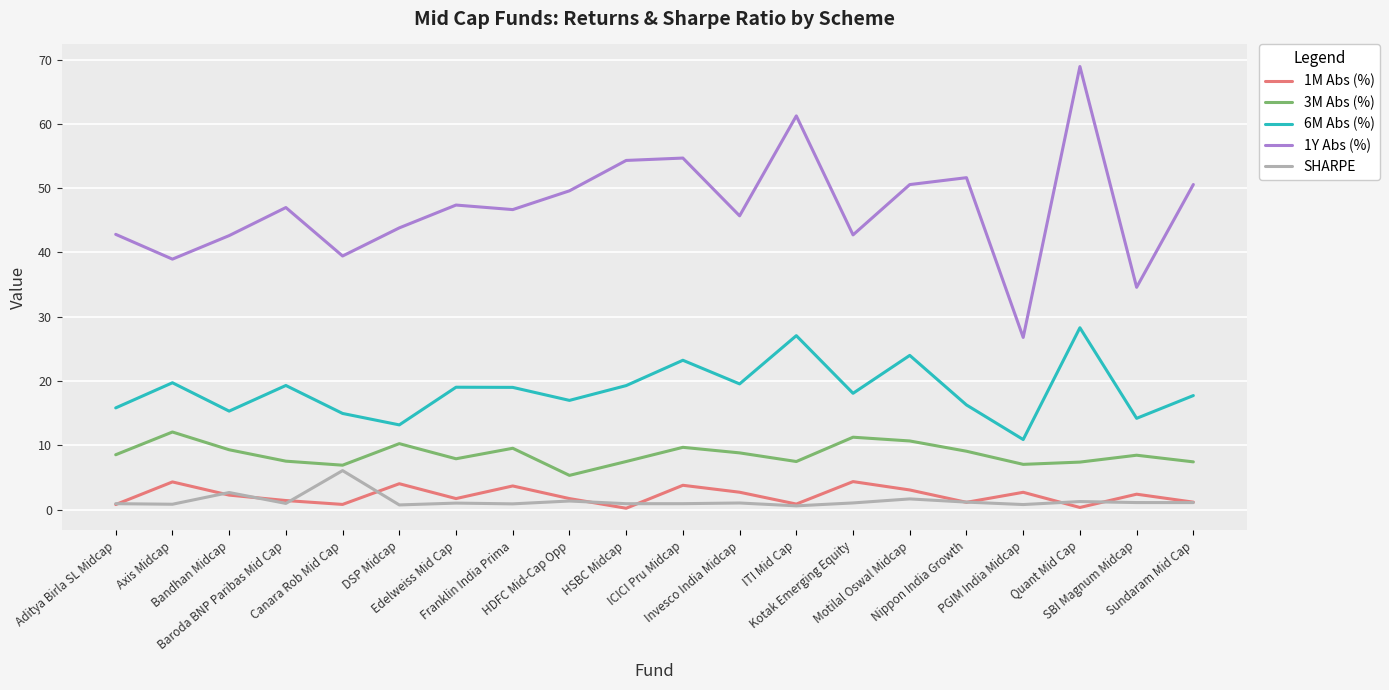

Which series has the largest total across all categories?

1Y Abs (%)